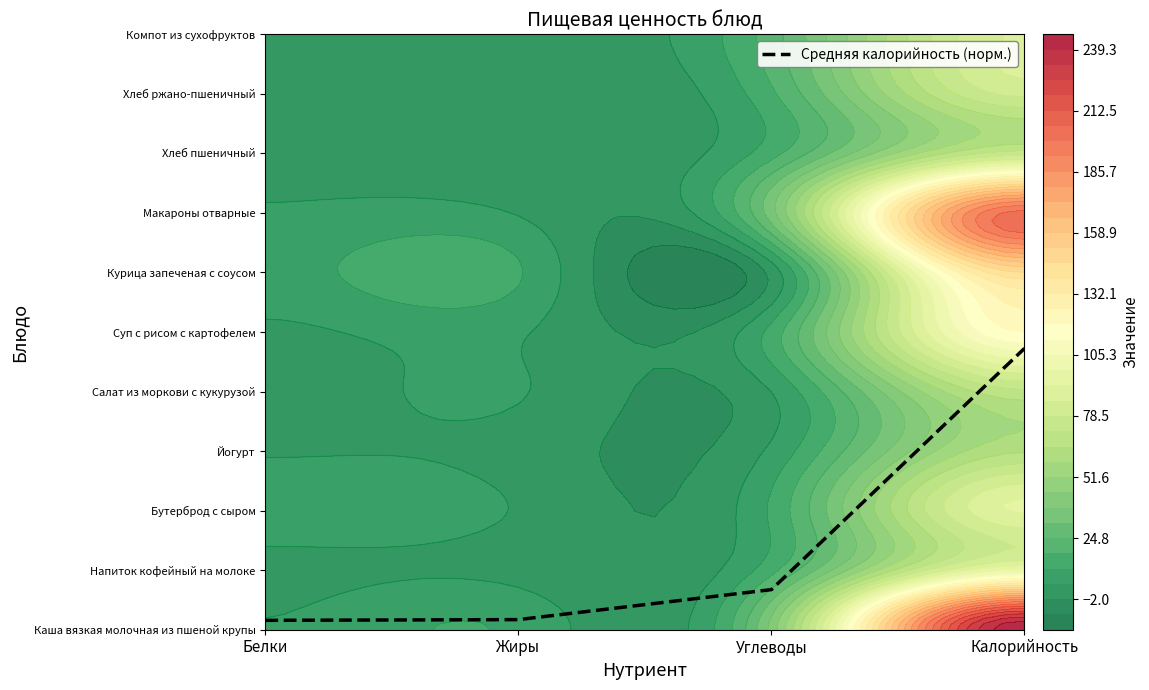

What is the smallest value displayed?

0.2